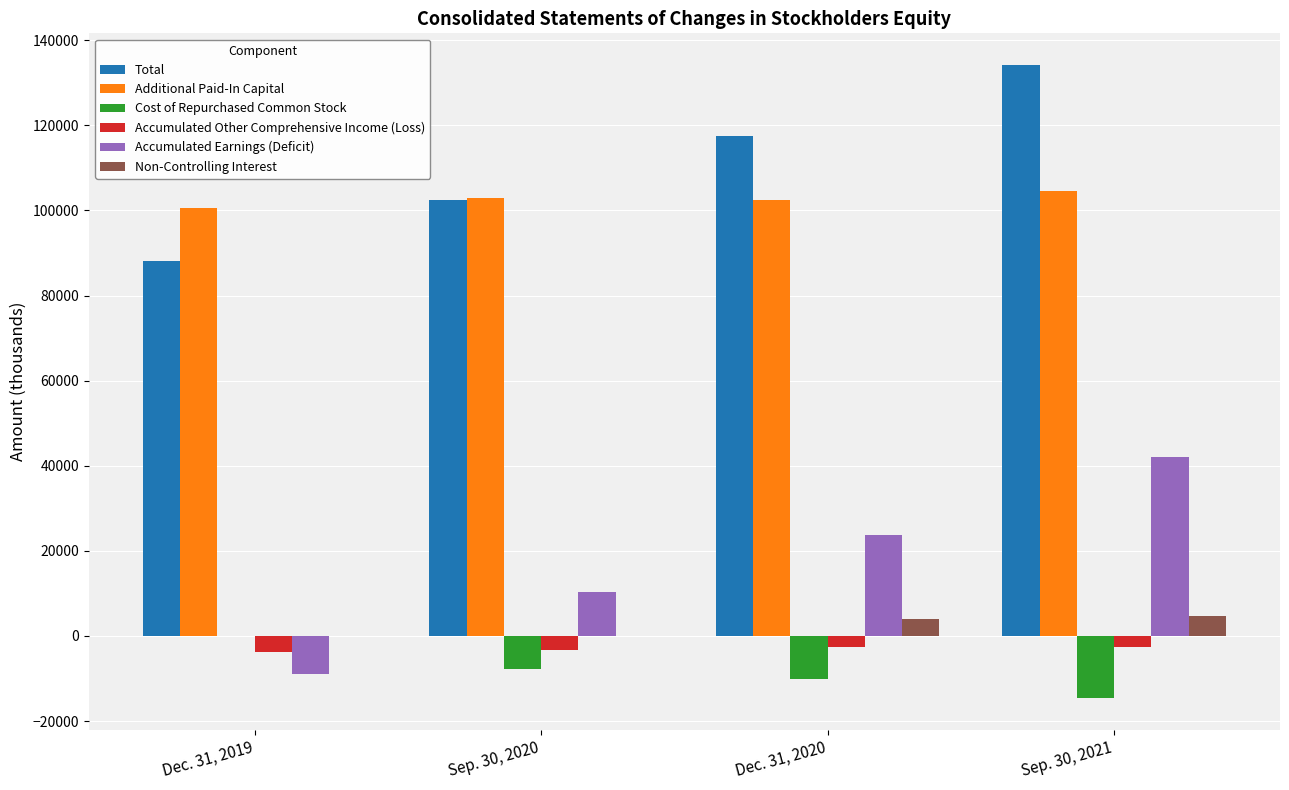

What is the sum of all Additional Paid-In Capital values?

410436